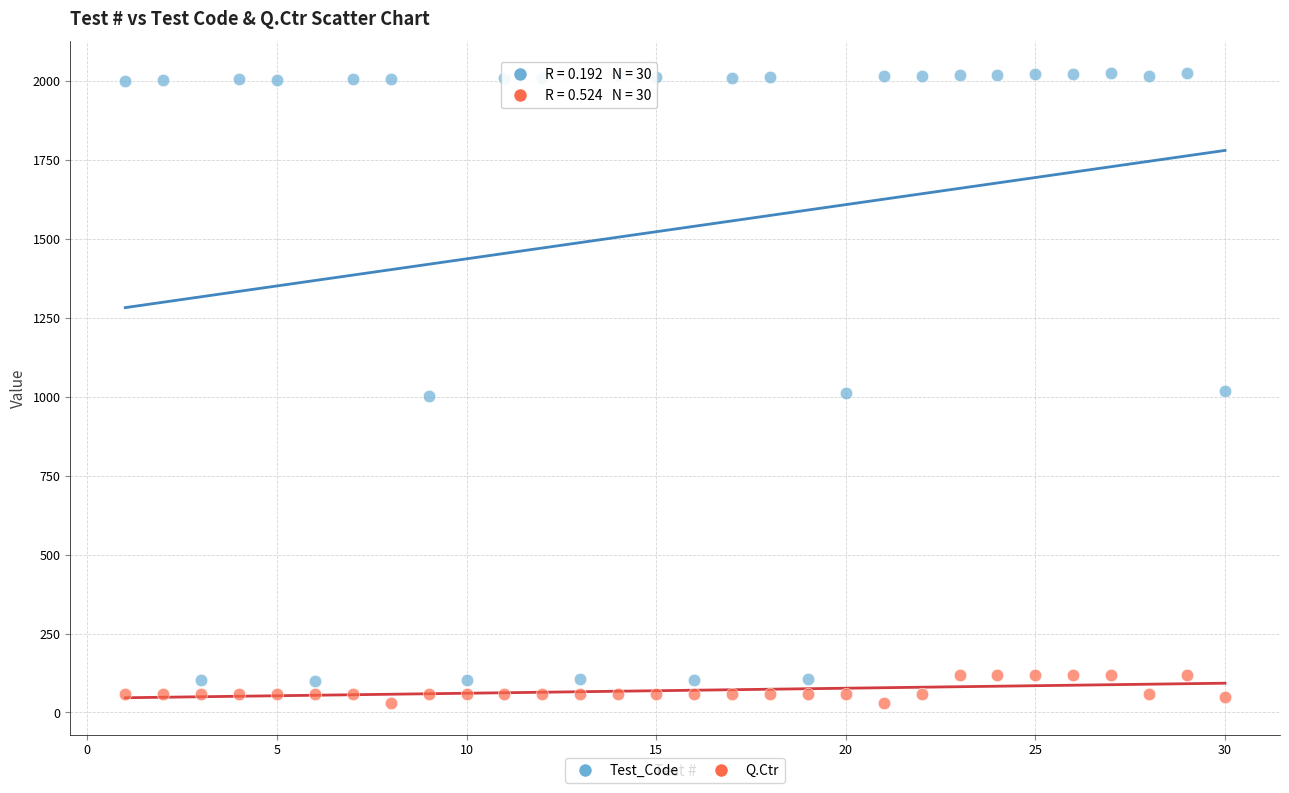

Which series has the widest spread of Y values?

Test_Code